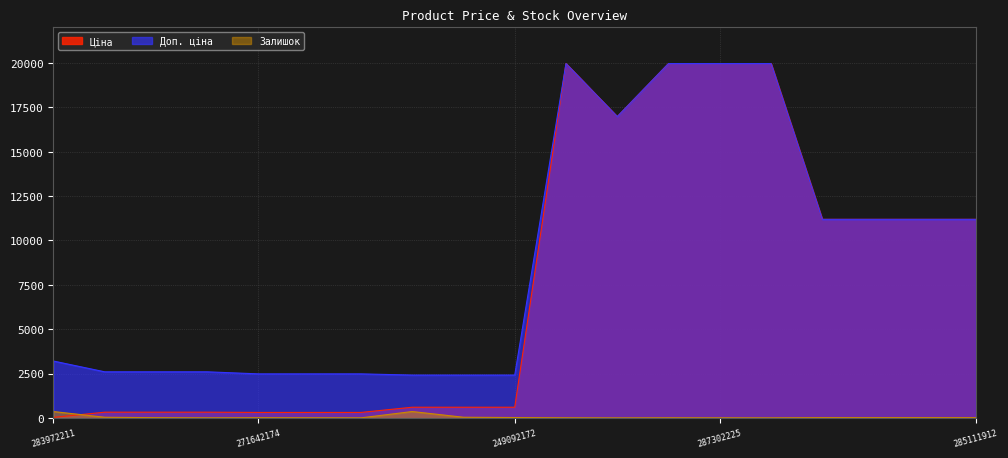

How many categories are shown in the chart?

19